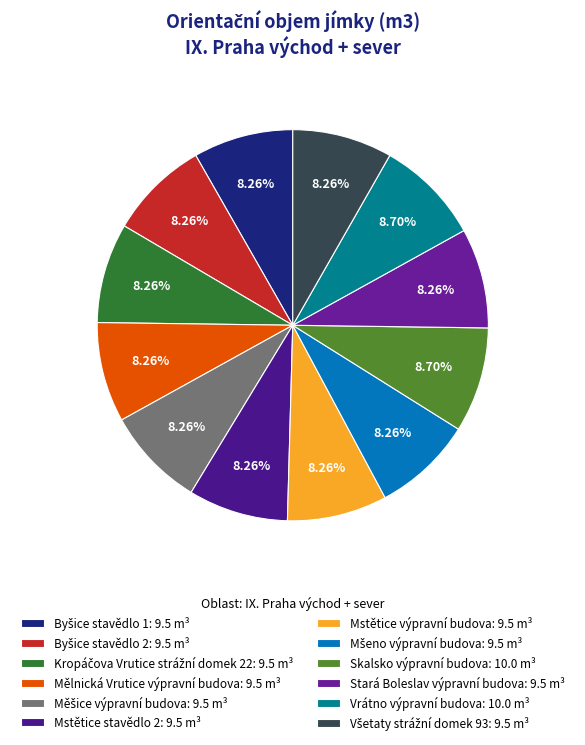

Is it true that Byšice stavědlo 1 is 8% of the pie?

True